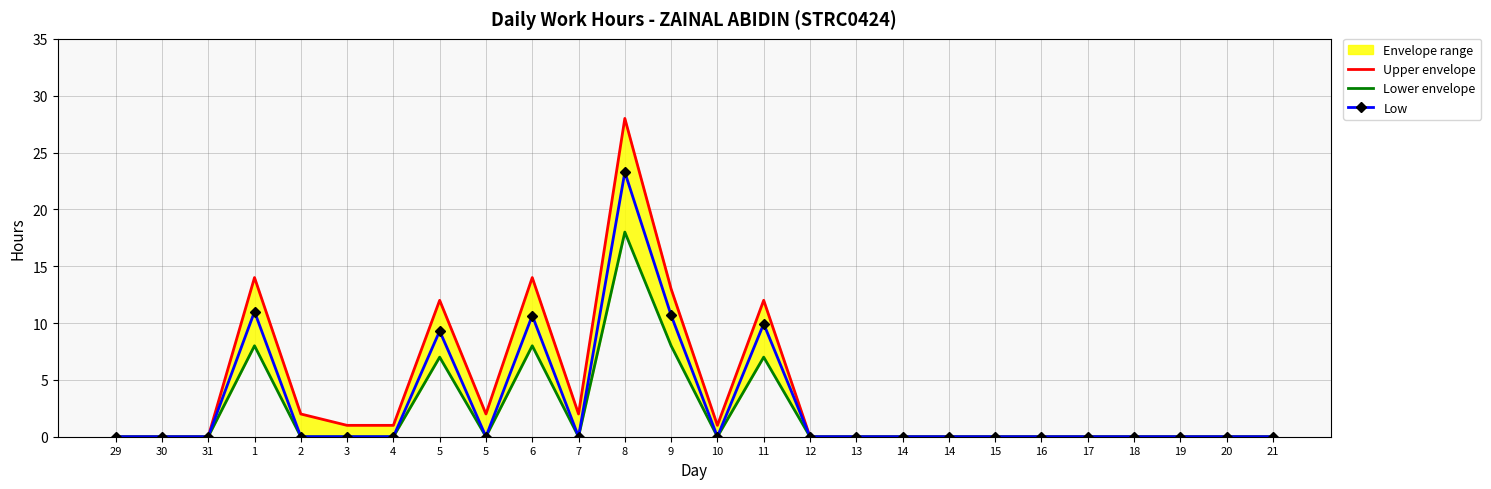

Which category has the highest value in the Upper envelope series?

8